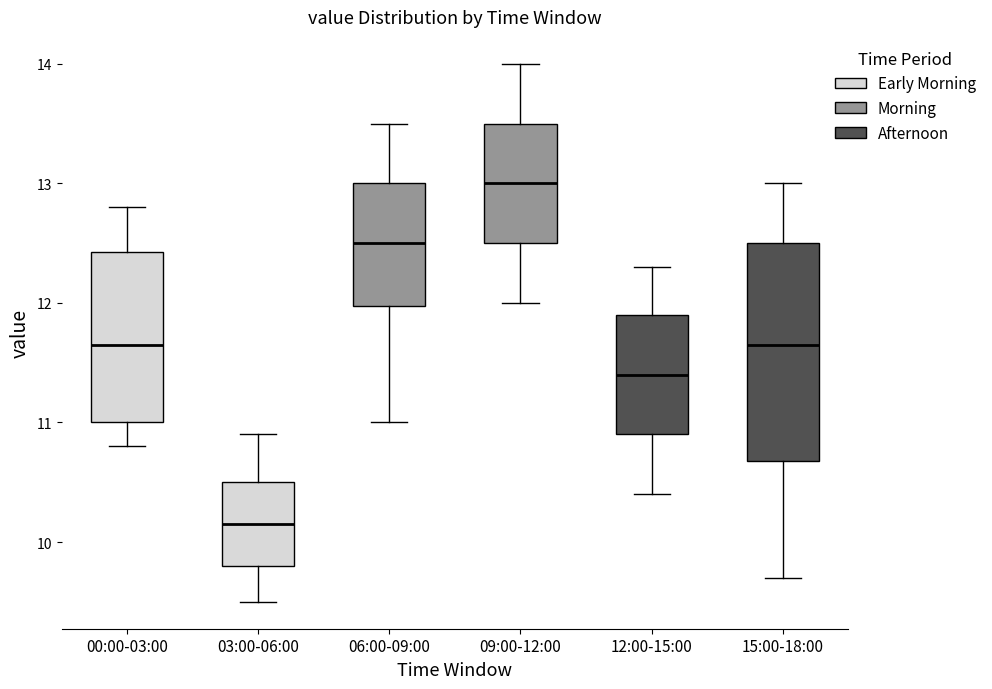

Where is the lower edge of the box for 06:00-09:00 on the y-axis? The values are not printed on the chart, so give them approximately, as read against the axis.

12.0